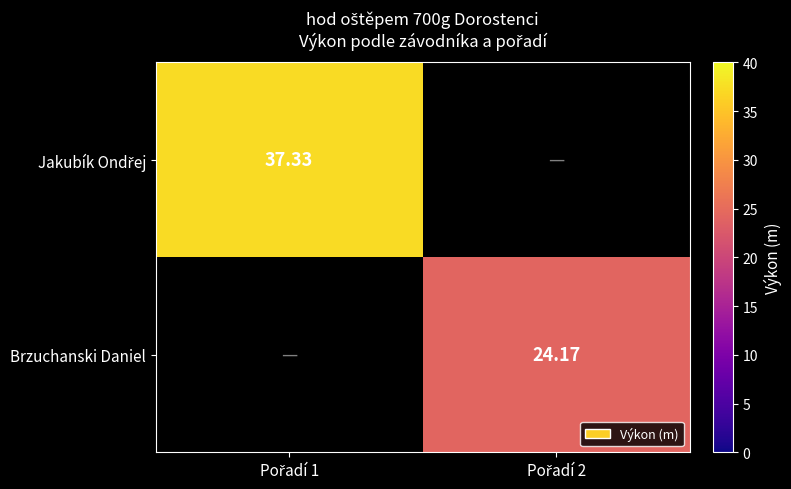

Which series has the largest total across all categories?

Jakubík Ondřej